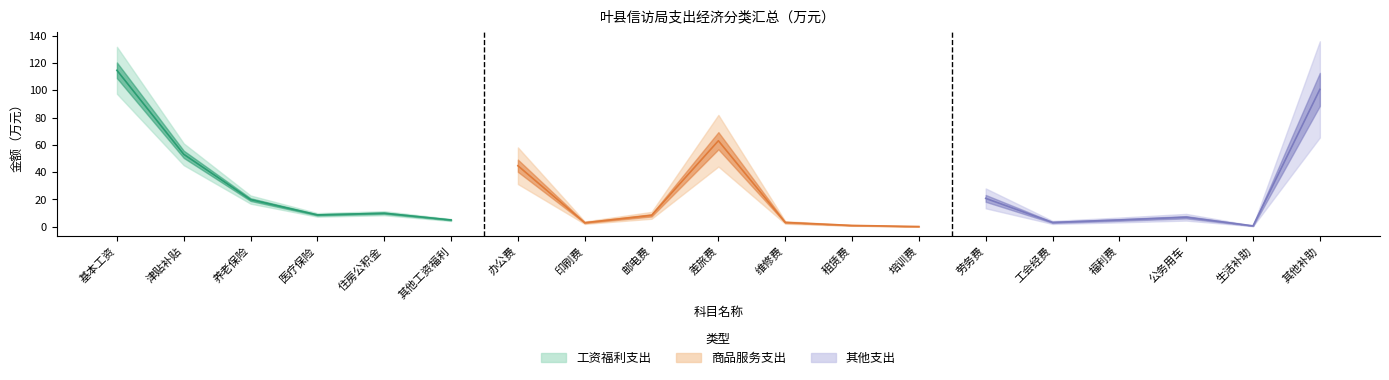

What is the label of the 16th point from the left?

福利费